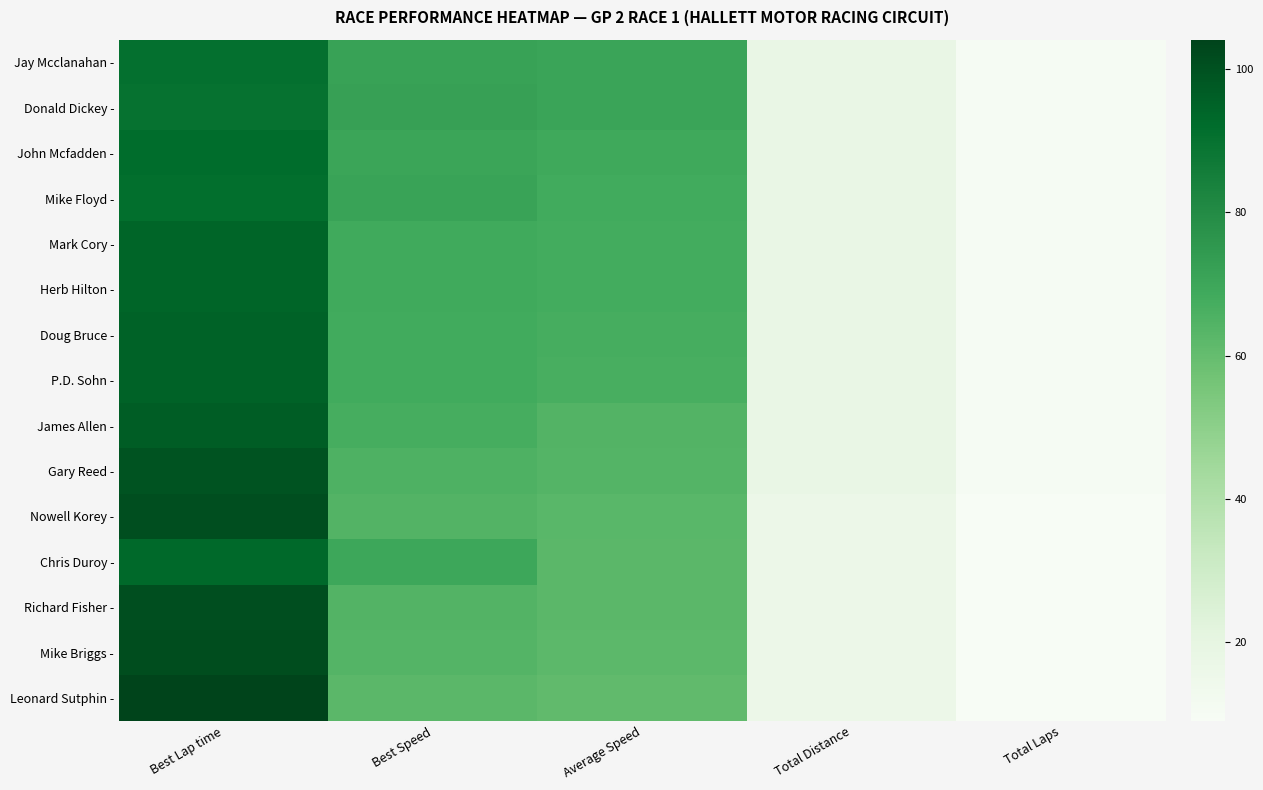

Which label corresponds to the smallest value in the chart?

Total Laps